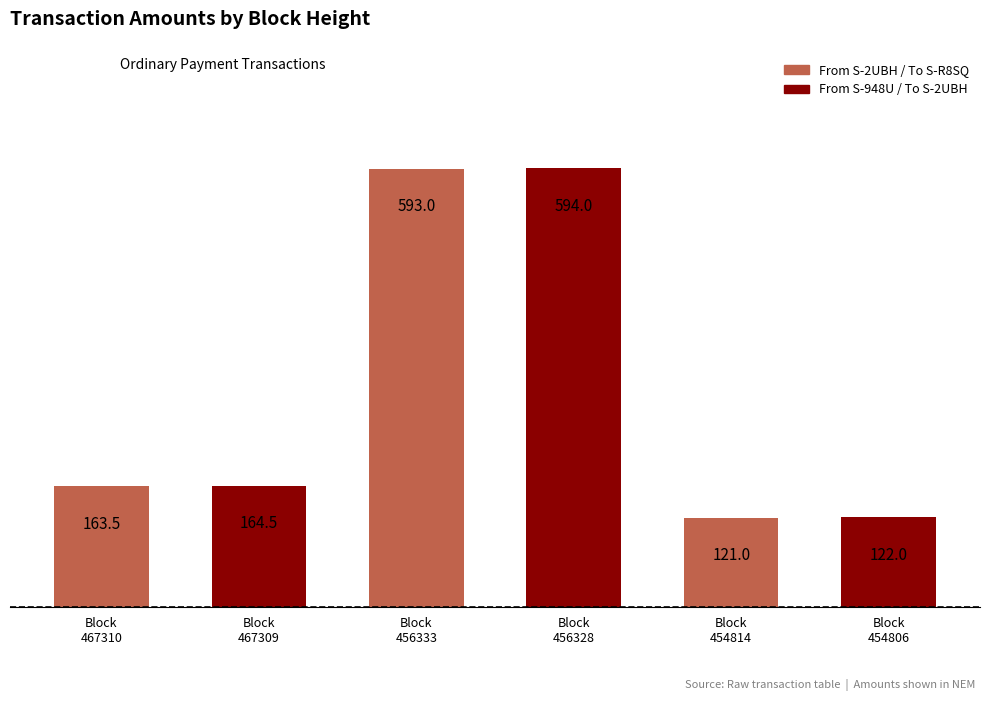

What is the difference between the second highest and minimum values?

472.0